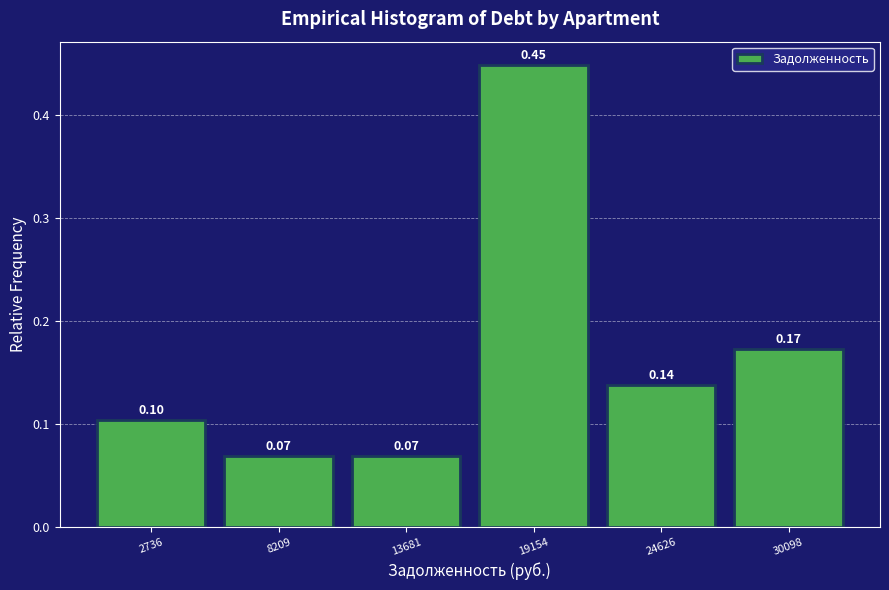

Over which range of the x-axis is the bar tallest?

16000 to 22000